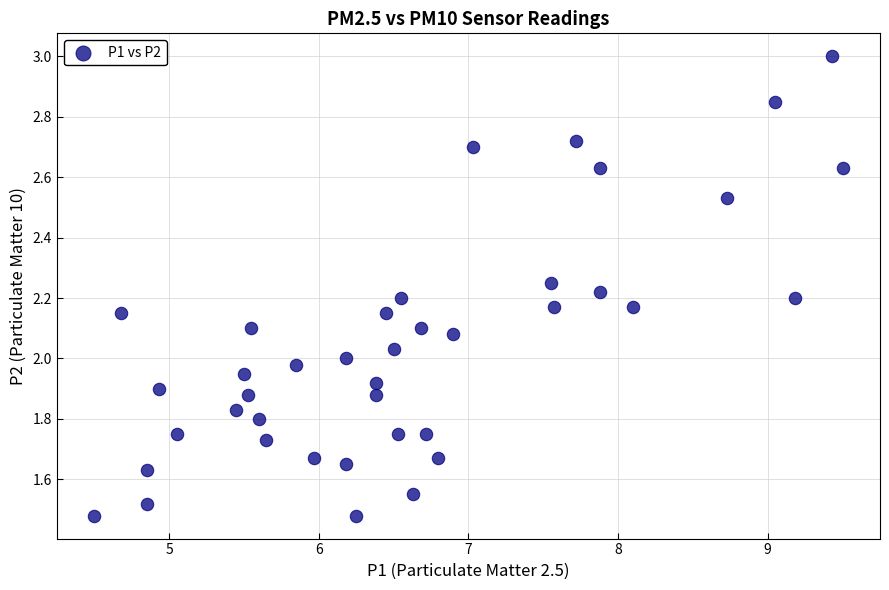

What is the range of X values (max minus min)?

5.0